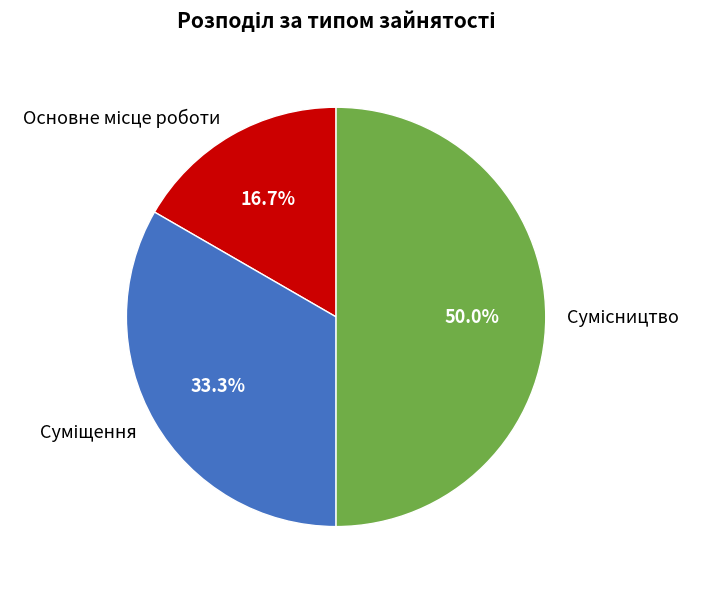

Do Суміщення and Основне місце роботи together represent more than half of the pie?

No